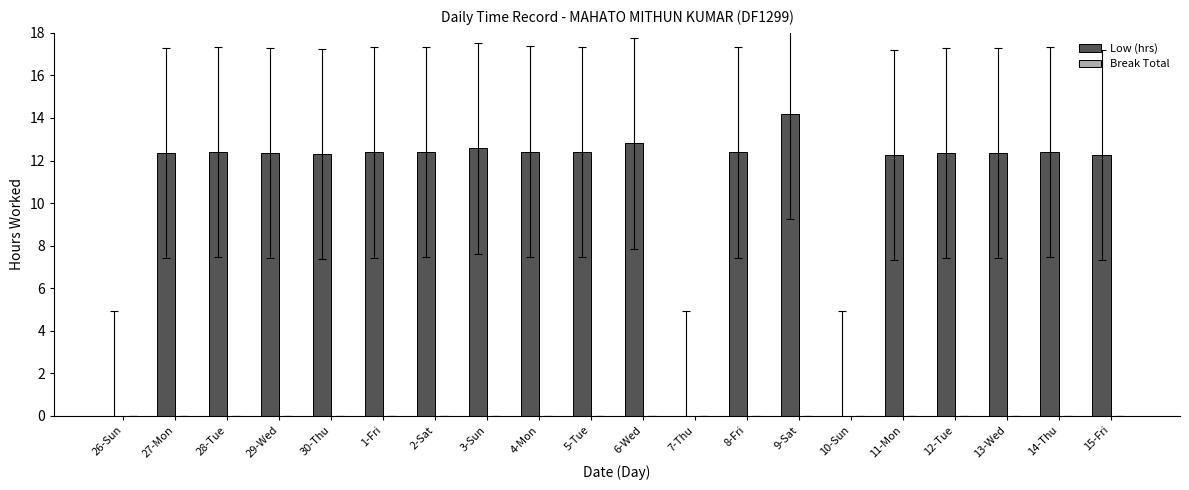

Which category has the highest value across all series?

9-Sat